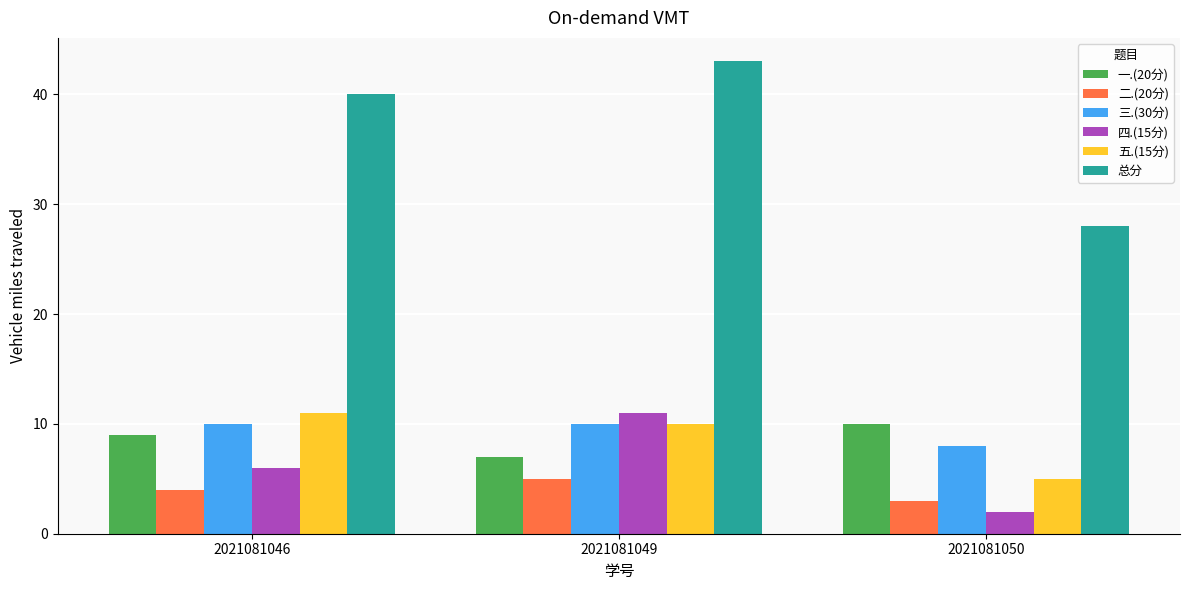

What is the difference between the highest and lowest values at 2021081046?

36